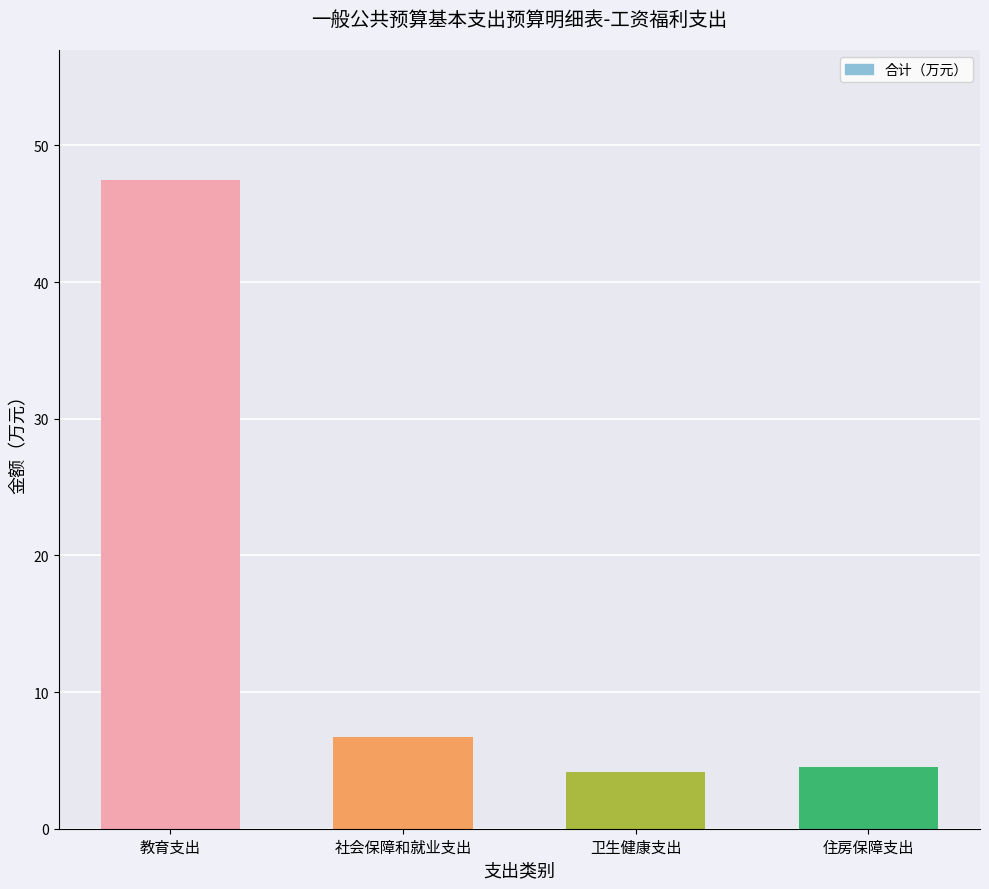

True or false: the data shows 8.0 at 住房保障支出.

False